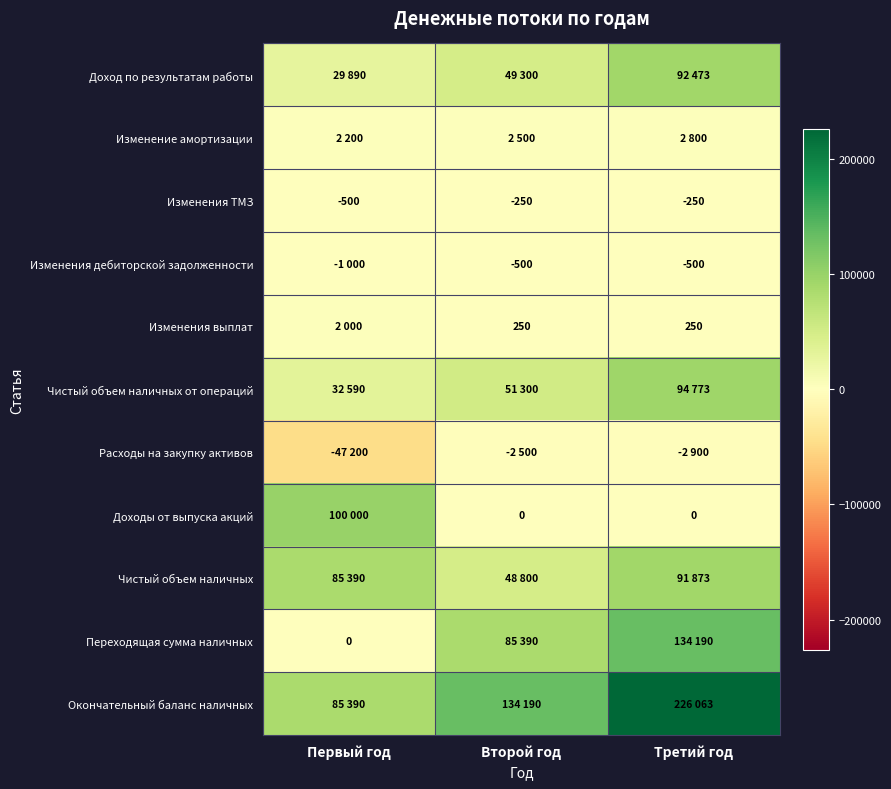

The Изменения ТМЗ series shows -500 at Первый год. True or false?

True